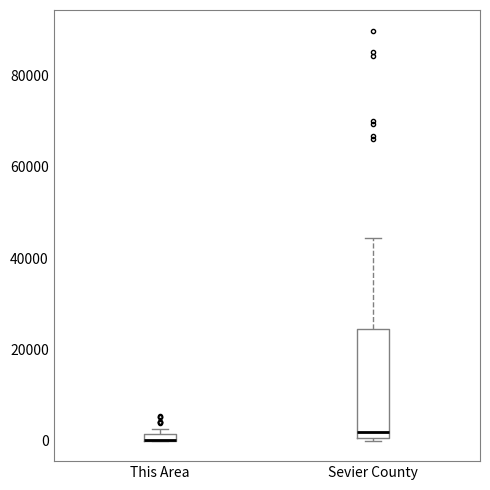

Which box is the tallest, from its lower edge to its upper edge?

Sevier County